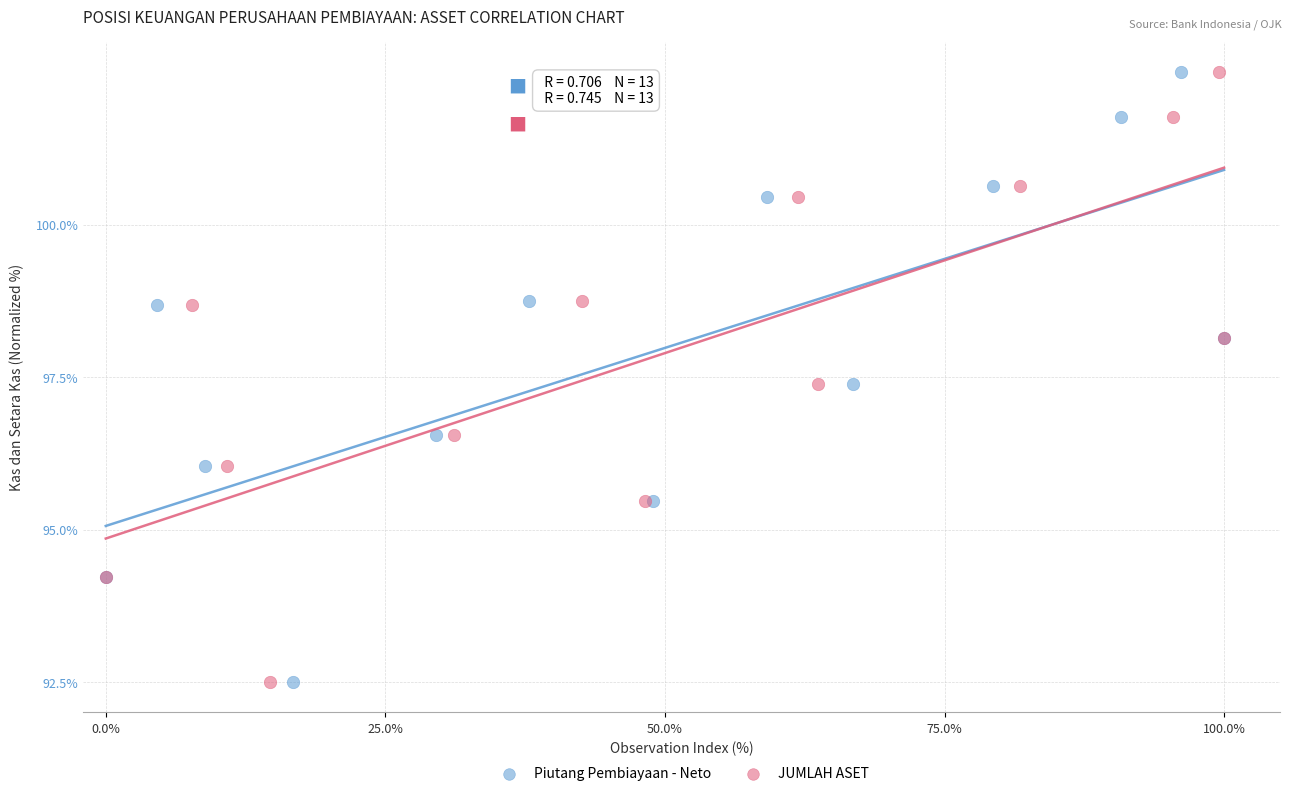

What are all the series names shown in the legend?

Piutang Pembiayaan - Neto, JUMLAH ASET